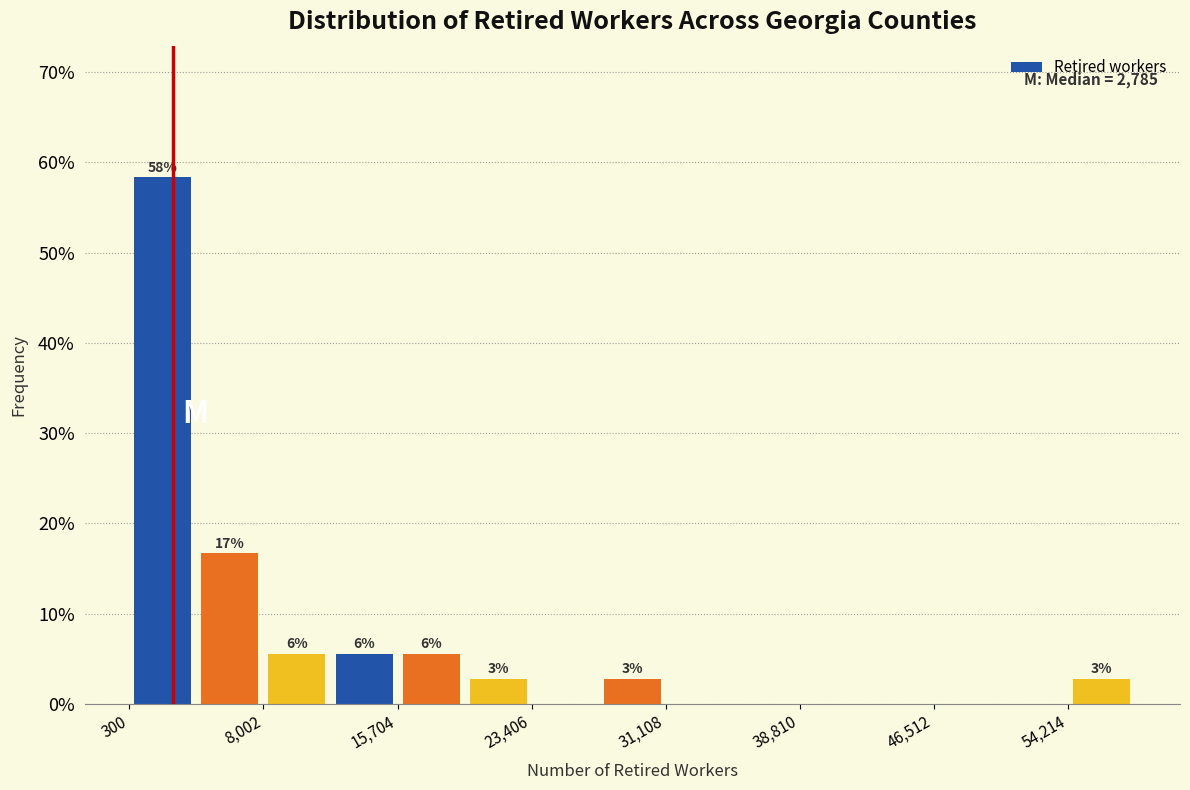

Read against the x-axis, roughly where is the centre of the tallest bar?

2000